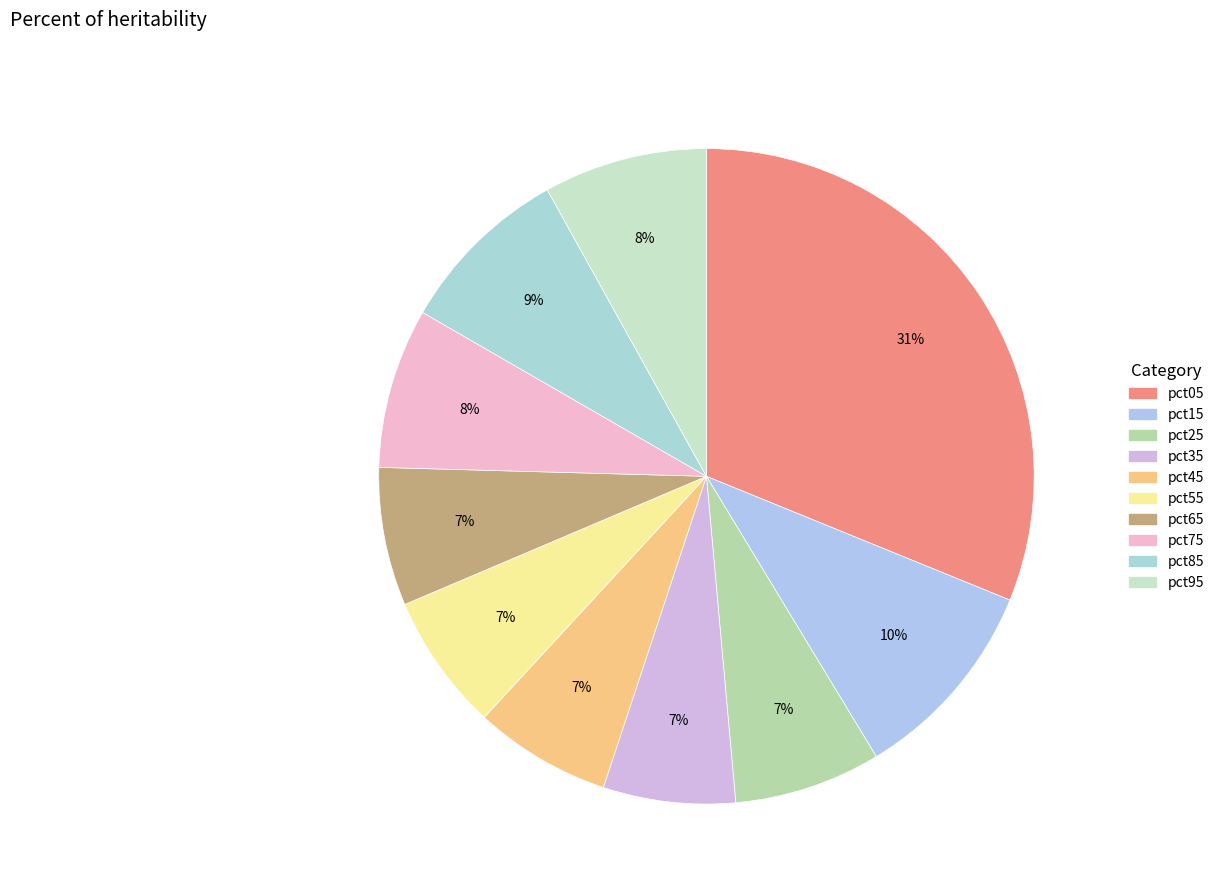

To the nearest percent, what is the average slice percentage?

10%